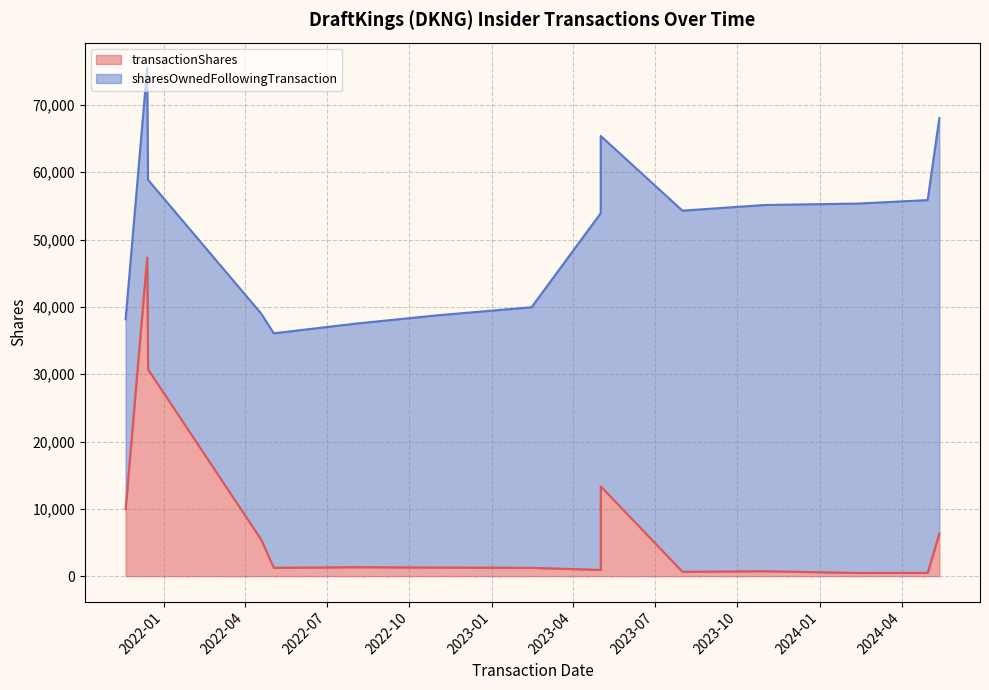

Between 2023-02-14 and 2022-08-02, which is larger?

2022-08-02